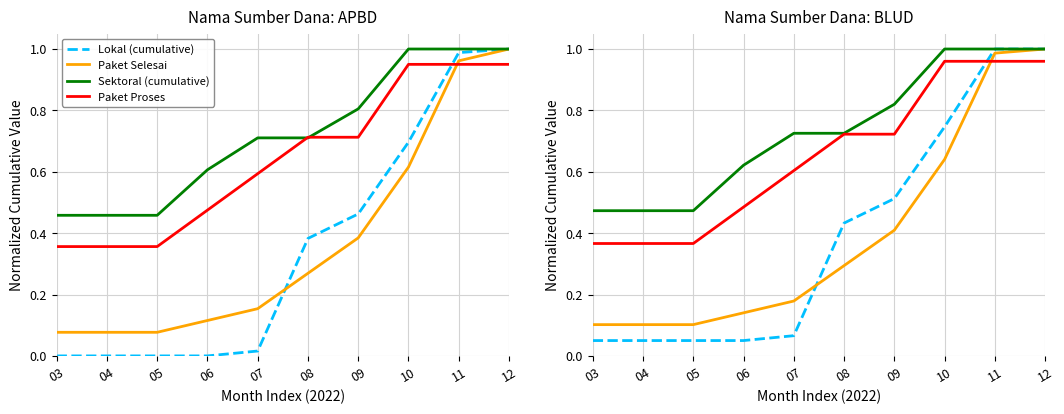

How many intersections are there between Paket Selesai and Paket Proses?

1